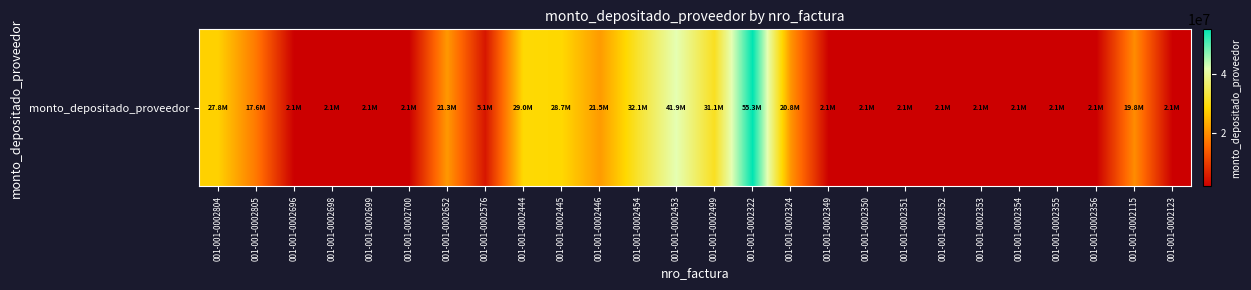

What is the difference between the values at 001-001-0002324 and 001-001-0002351?

18742660